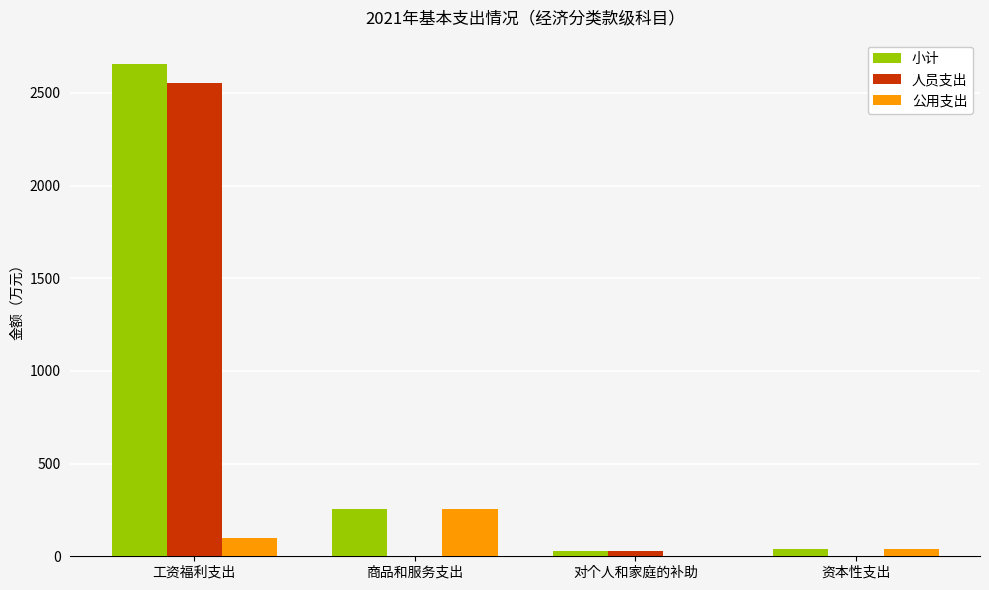

True or false: 人员支出 has a value of 2555.2 at 工资福利支出.

True